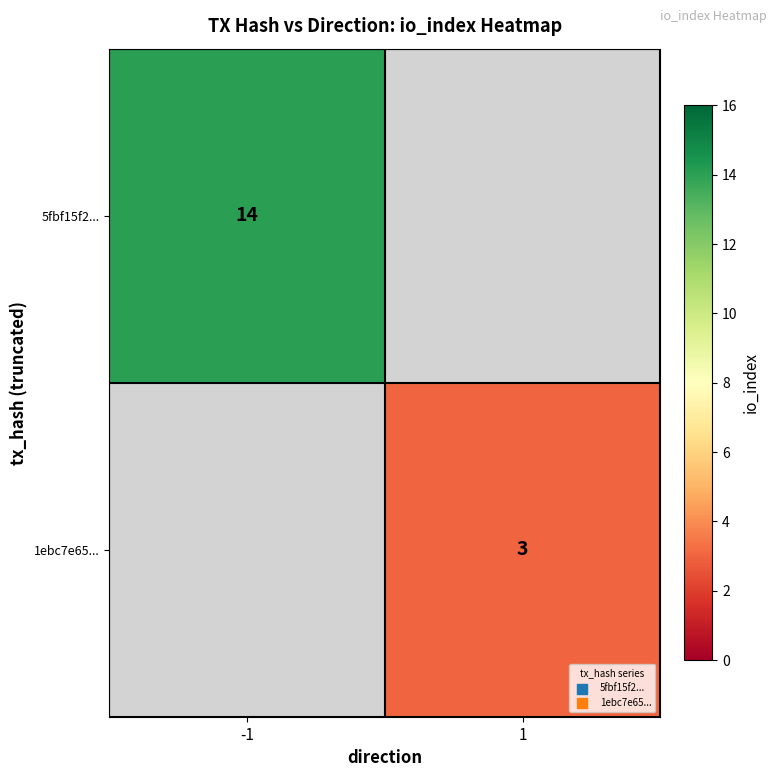

The 1ebc7e65... series shows 3 at 1. True or false?

True